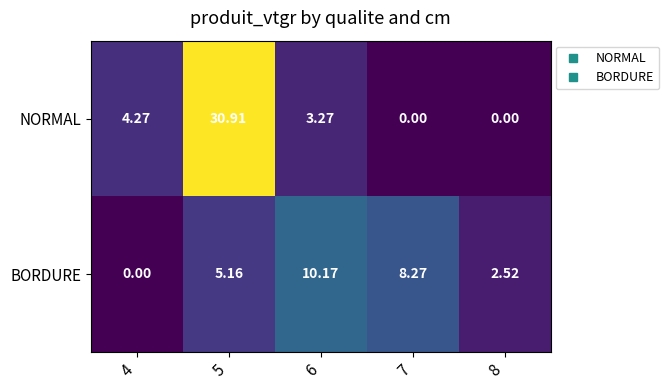

Which series has the largest range (max minus min)?

NORMAL